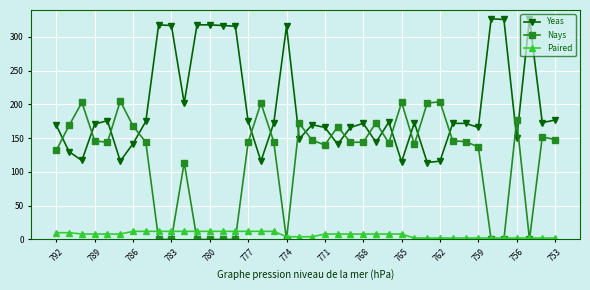

What is the maximum value for Nays?

205